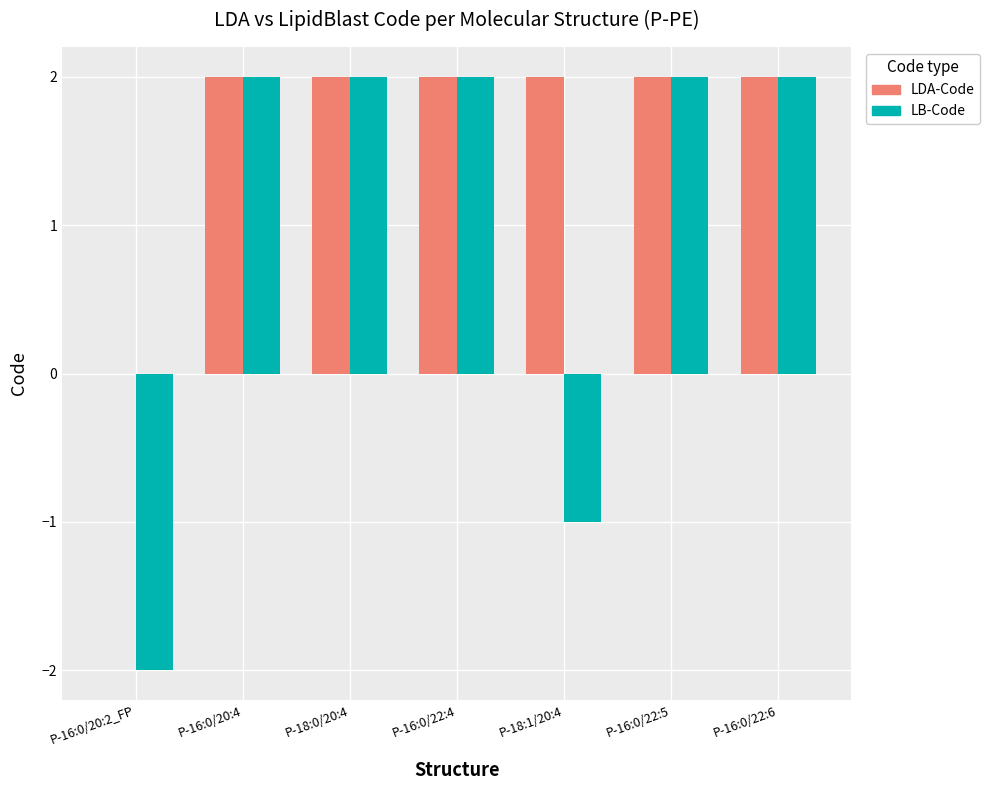

Reading left to right, transcribe all the data shown in this chart.

LDA-Code: 0	2	2	2	2	2	2
LB-Code: -2	2	2	2	-1	2	2